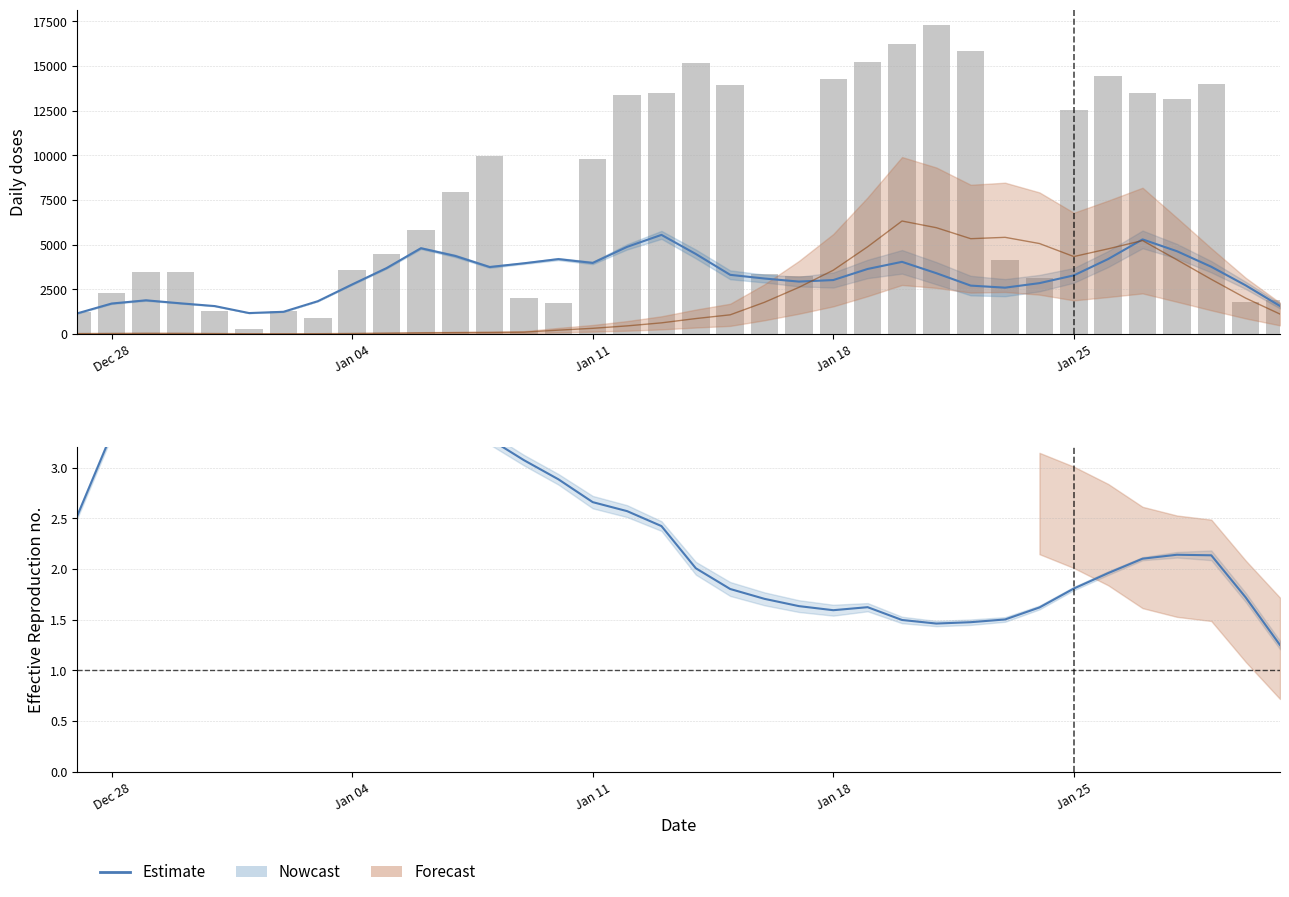

What is the value of the Estimate bar at the 15th from the left?

2.9